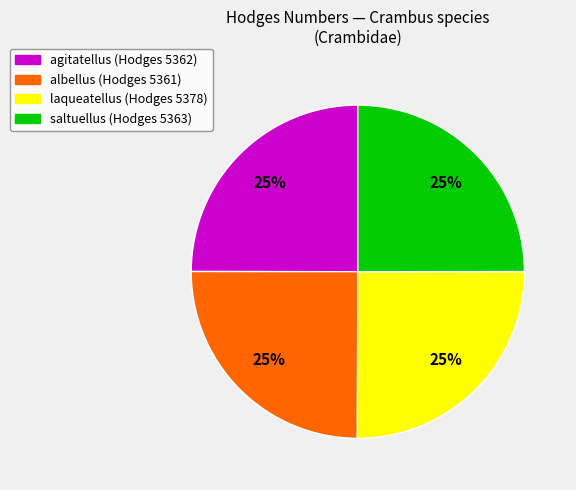

What percentage is the agitatellus slice, to the nearest percent?

25%